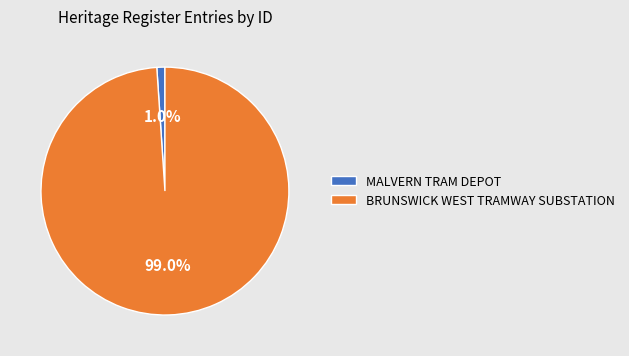

How much of the chart is everything except BRUNSWICK WEST TRAMWAY SUBSTATION?

1.0%